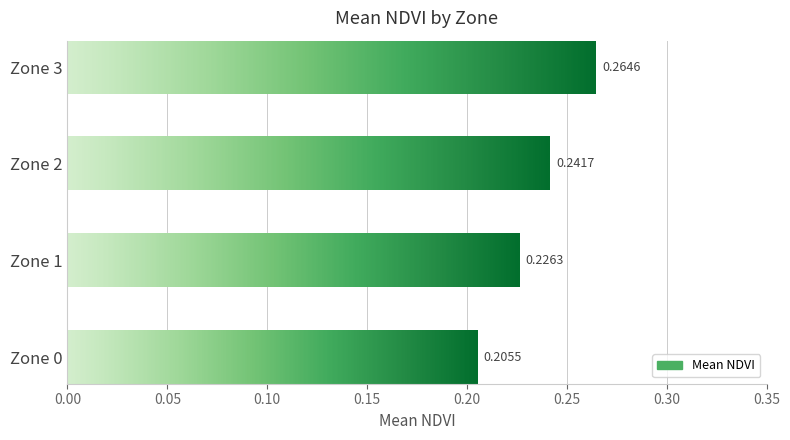

Are the bars horizontal?

Yes